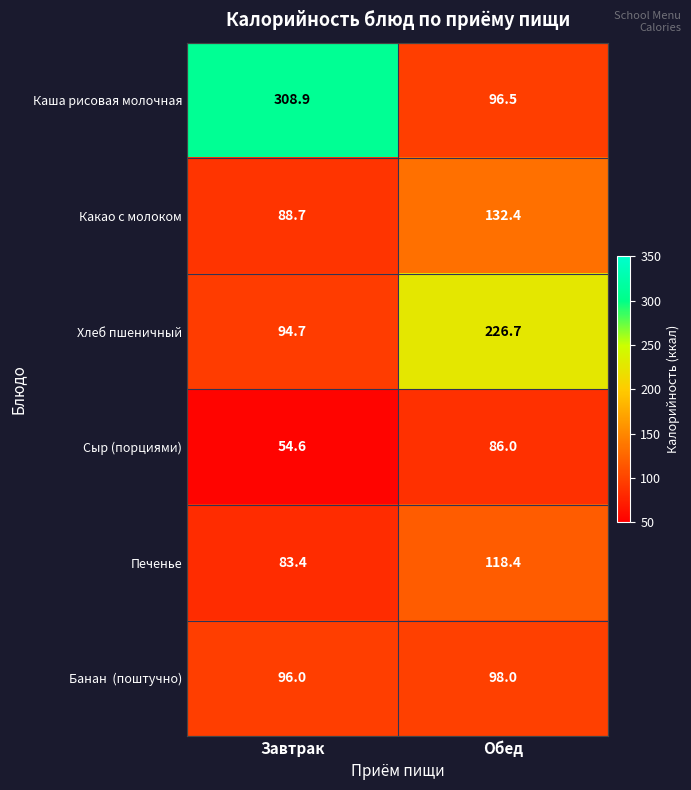

True or false: Каша рисовая молочная has a value of 308.9 at Завтрак.

True